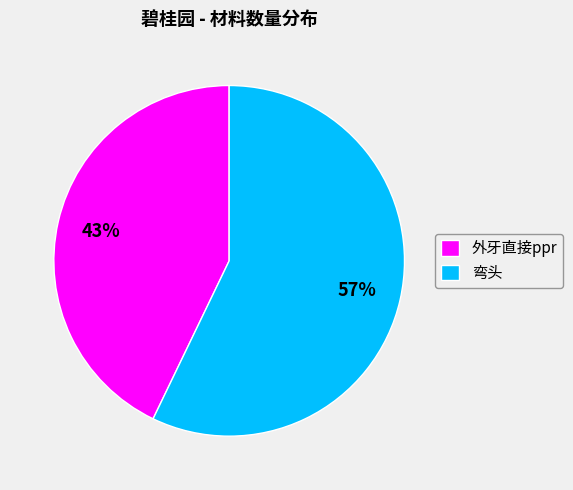

What is the largest slice in the pie chart?

弯头